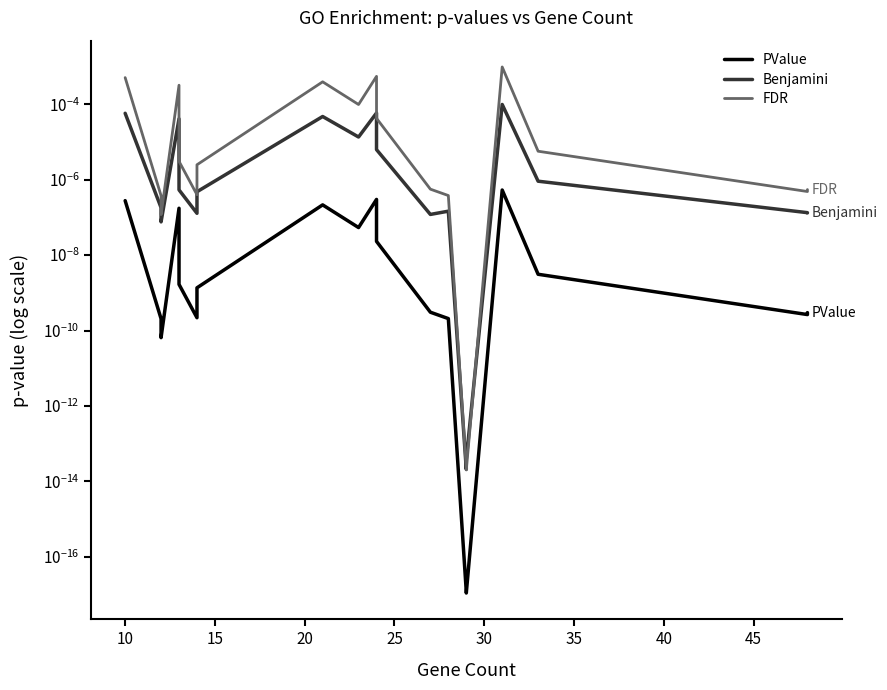

Which series has the largest total across all categories?

FDR